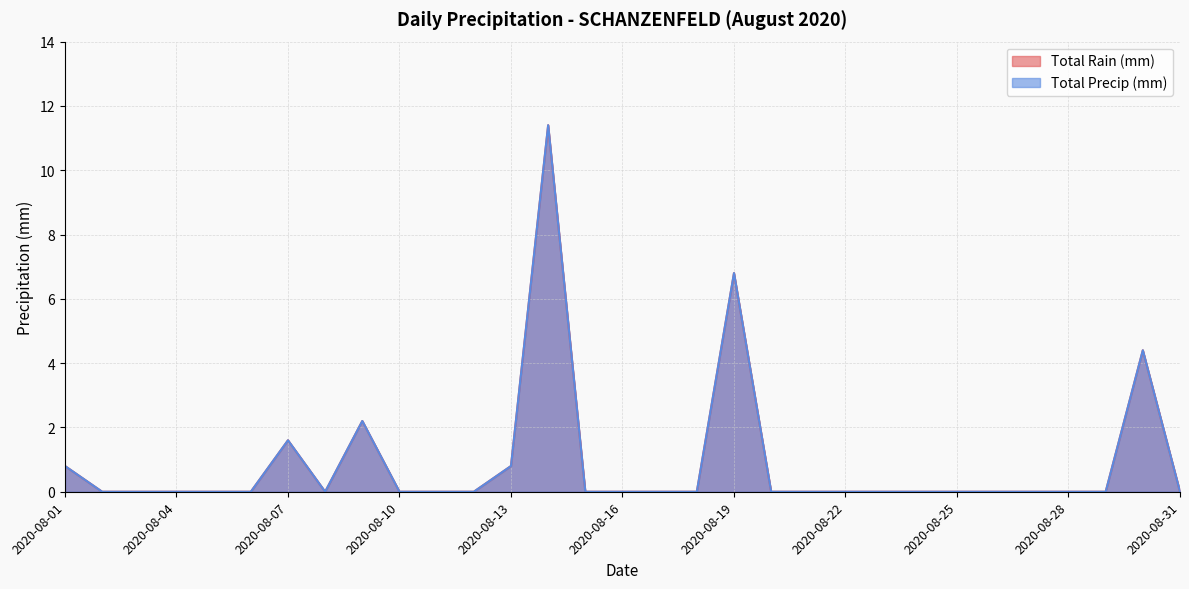

At which category is the sum across all series the highest?

2020-08-14